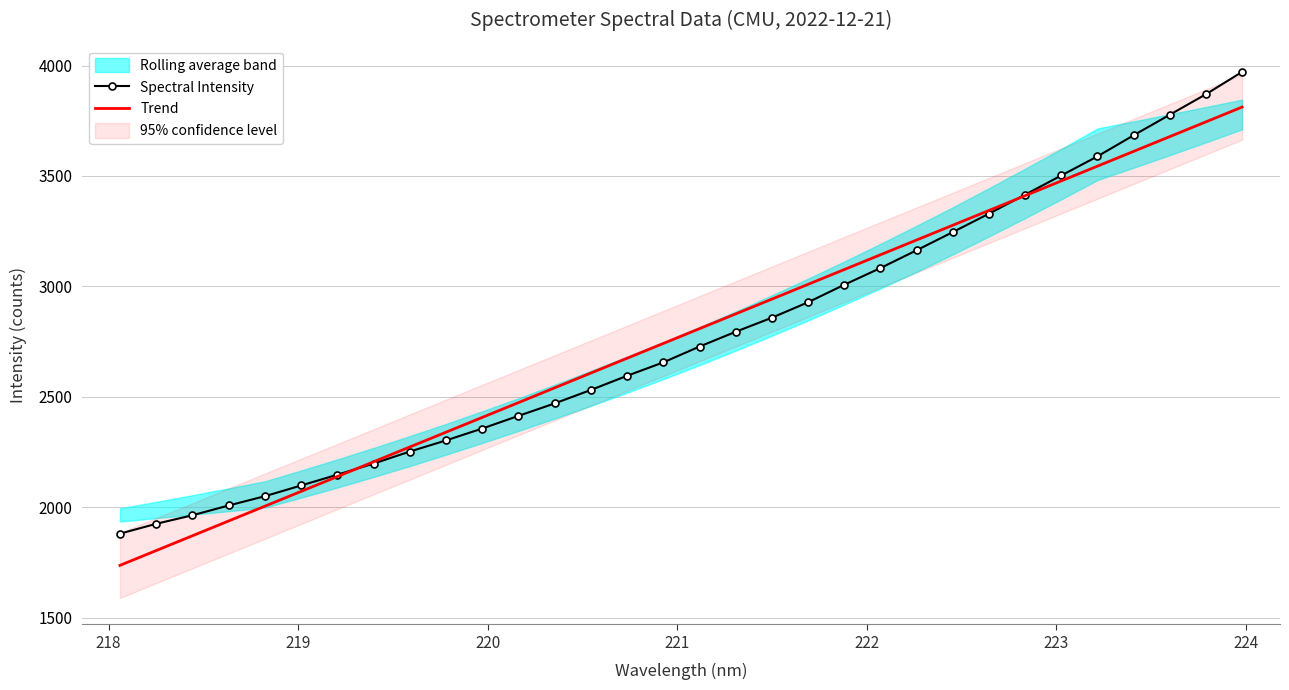

Reading left to right, what are all the values shown in this chart?

Spectral Intensity: 1881.5	1926.1	1964.7	2009.0	2051.1	2099.4	2148.3	2198.6	2253.1	2303.5	2357.2	2414.5	2470.8	2531.8	2595.9	2656.6	2728.2	2795.1	2858.7	2928.6	3007.8	3083.4	3163.9	3246.2	3329.5	3415.5	3502.4	3588.8	3684.3	3777.2	3870.0	3971.1
Trend: 1738.0	1805.0	1872.0	1938.9	2005.9	2072.9	2139.8	2206.8	2273.7	2340.7	2407.6	2474.6	2541.5	2608.4	2675.3	2742.2	2809.1	2876.0	2942.9	3009.7	3076.6	3143.5	3210.4	3277.2	3344.1	3410.9	3477.8	3544.6	3611.4	3678.2	3745.1	3811.9